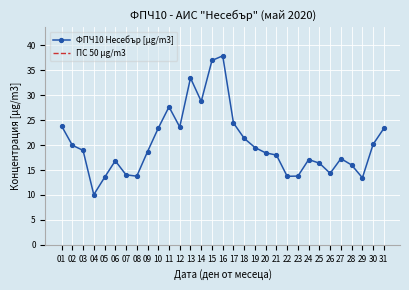

At which category does the chart reach its peak across all series?

16